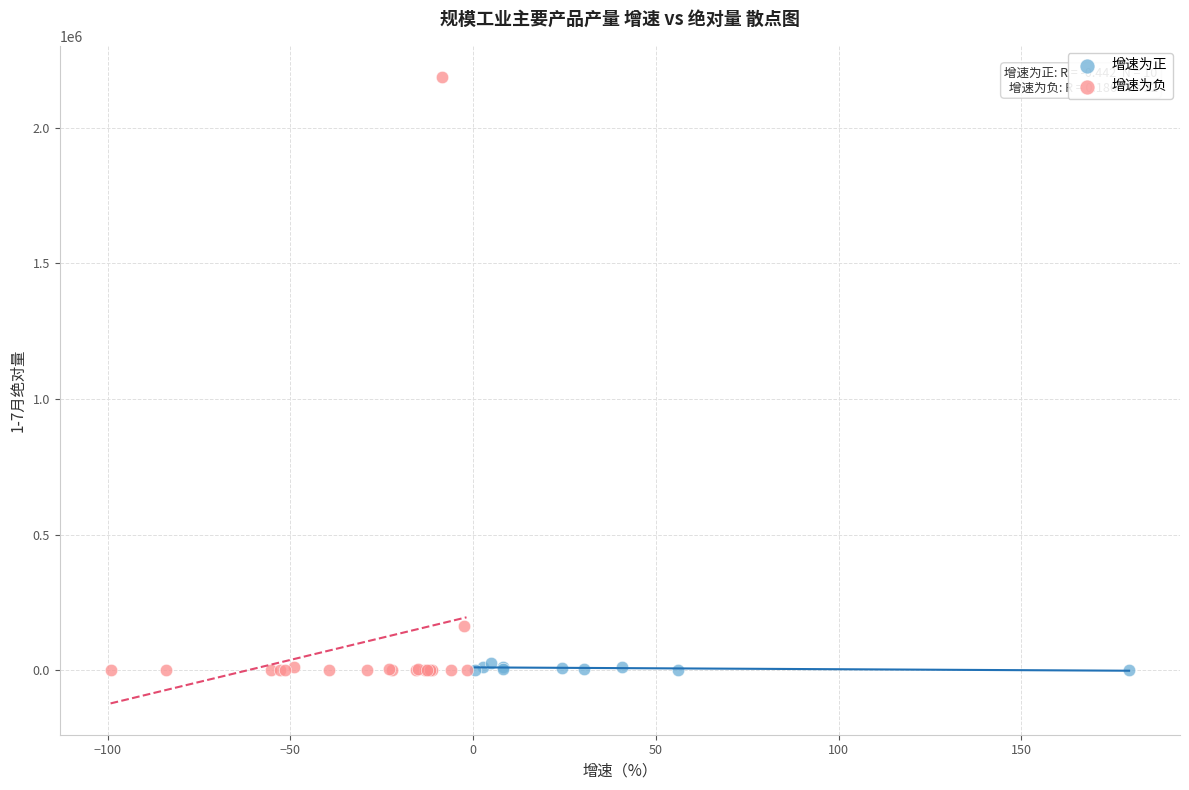

Which series has the widest spread of Y values?

增速为负